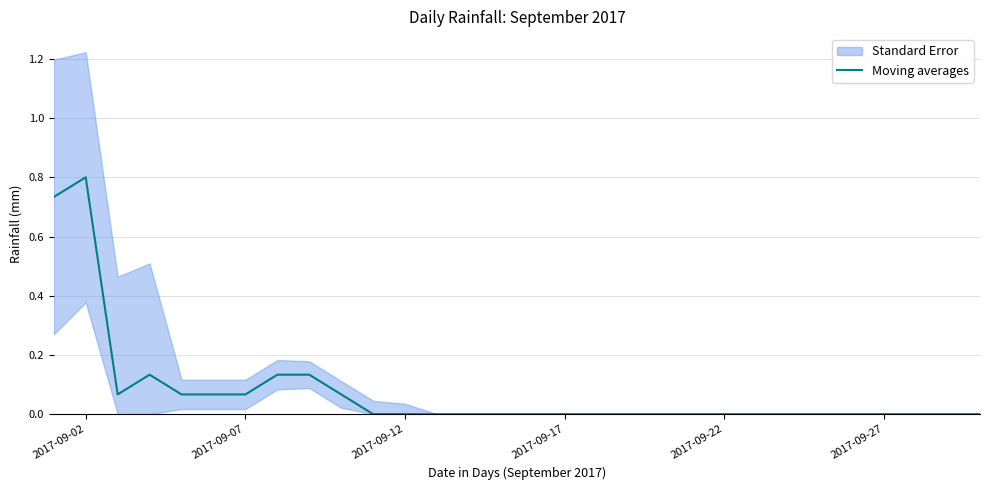

How many lines are shown in the chart?

1